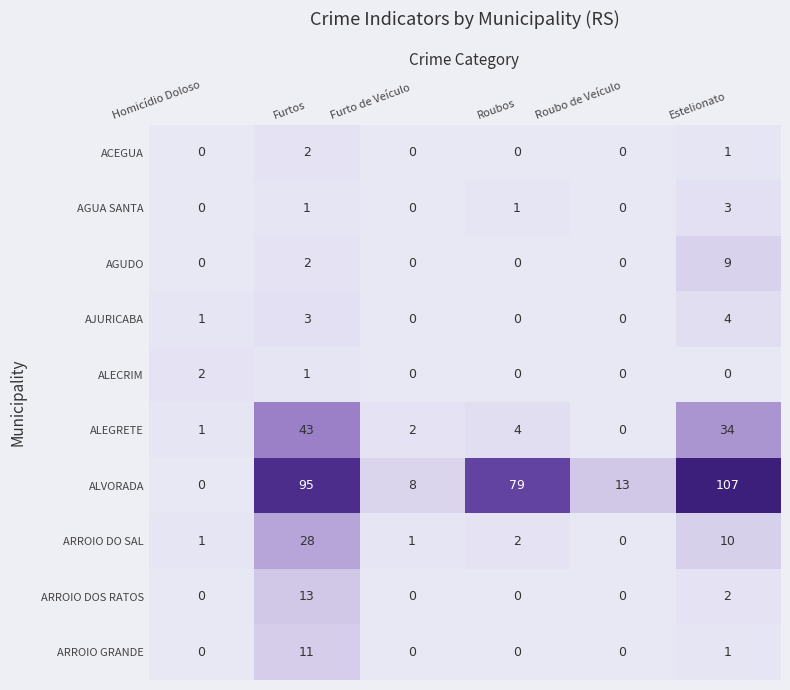

How many values in the ARROIO DOS RATOS series exceed 0?

2